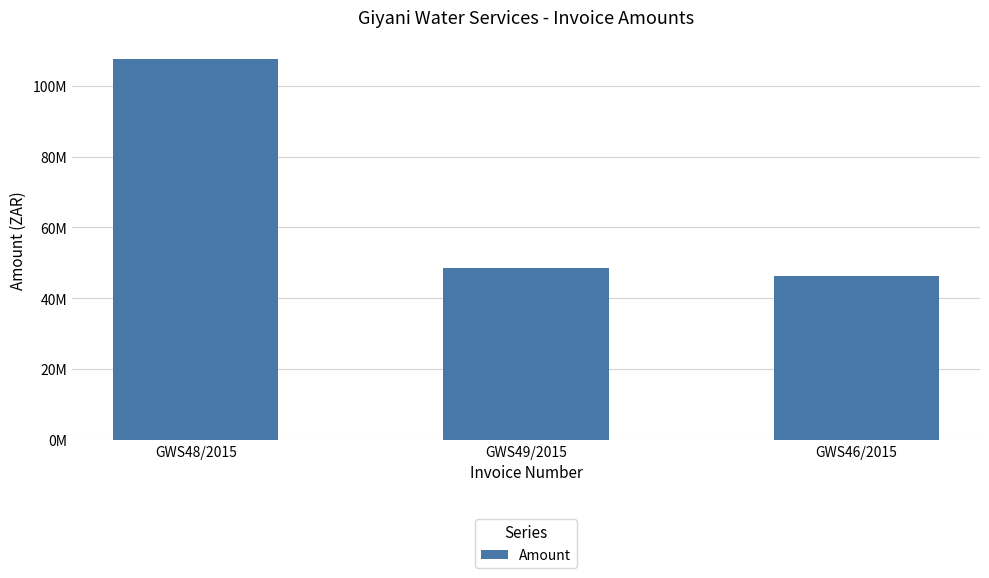

Does the chart contain any negative values?

No